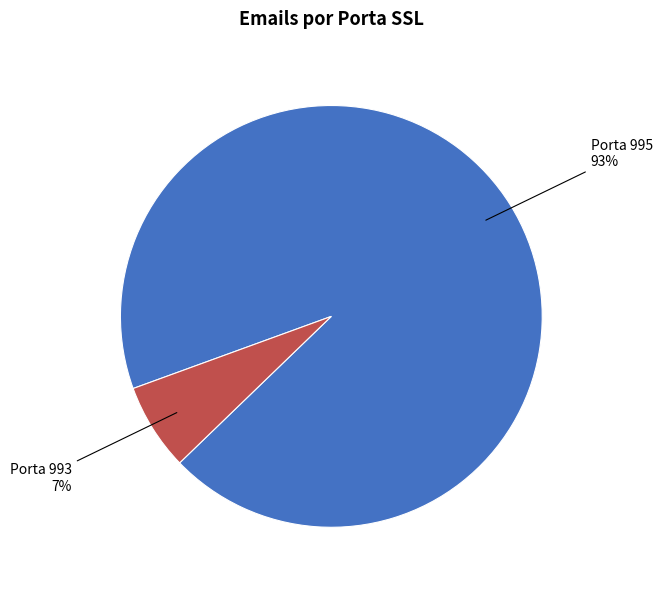

Does any single category account for the majority?

Yes